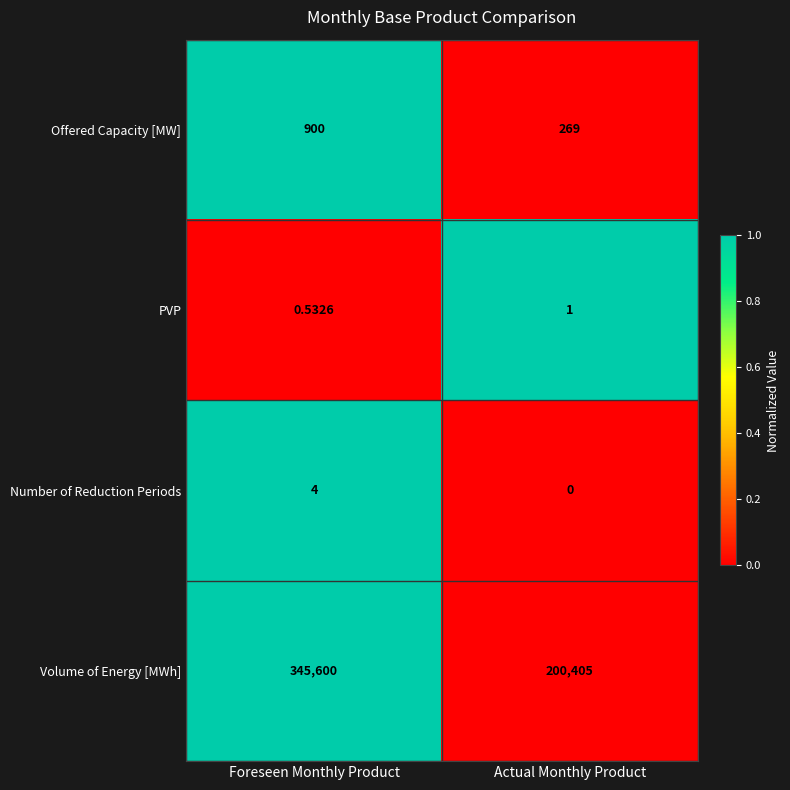

Which series has the largest total across all categories?

Volume of Energy [MWh]